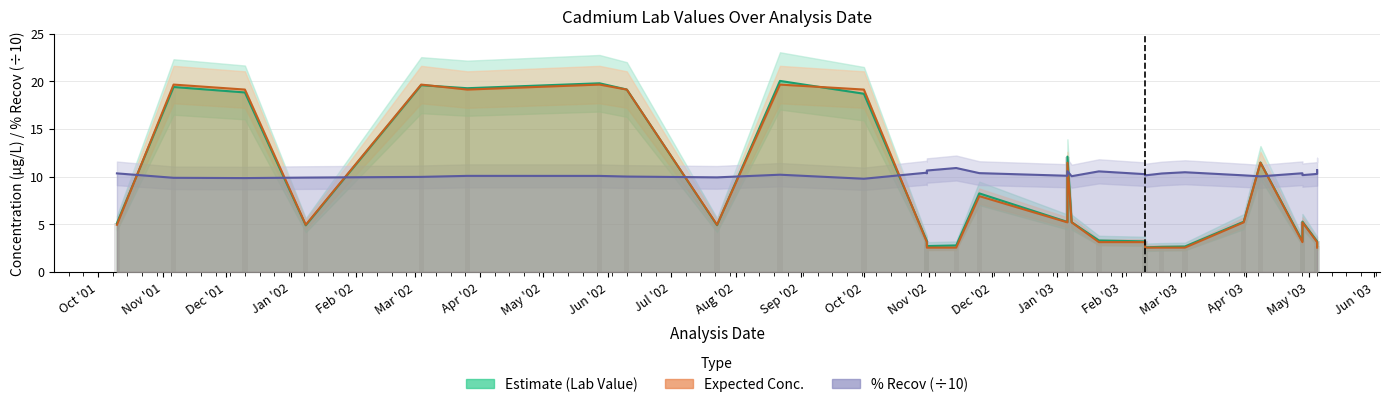

What is the average value of the Lab Value series?

8.6